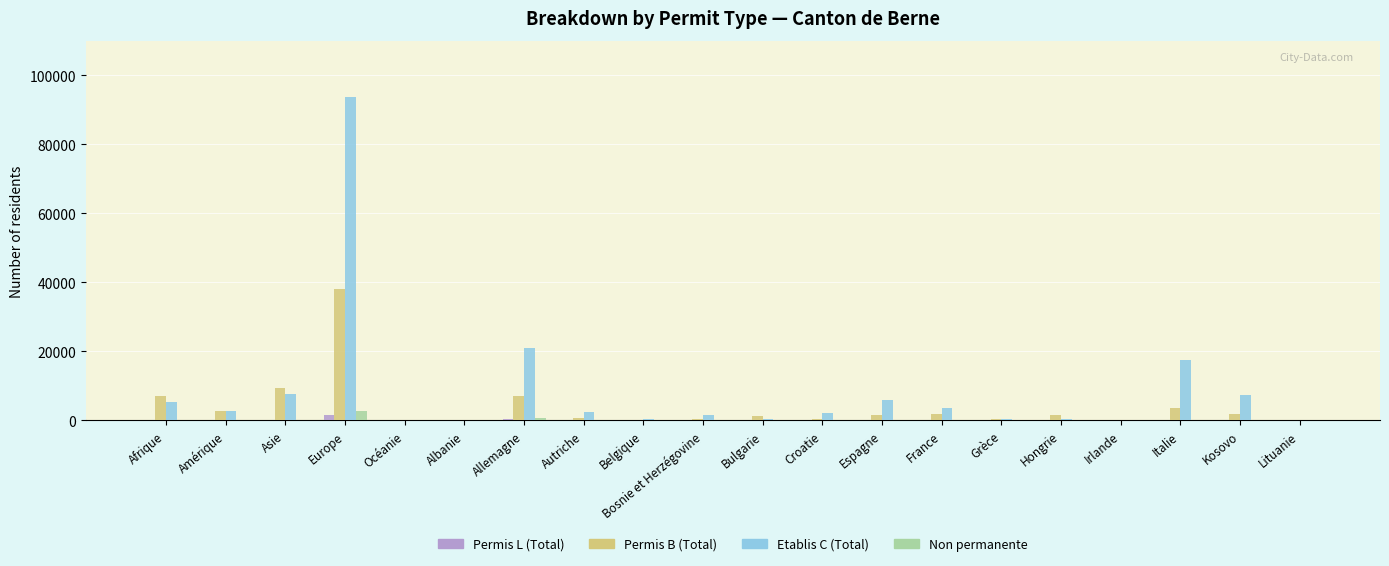

What is the maximum value for Etablis C (Total)?

93700